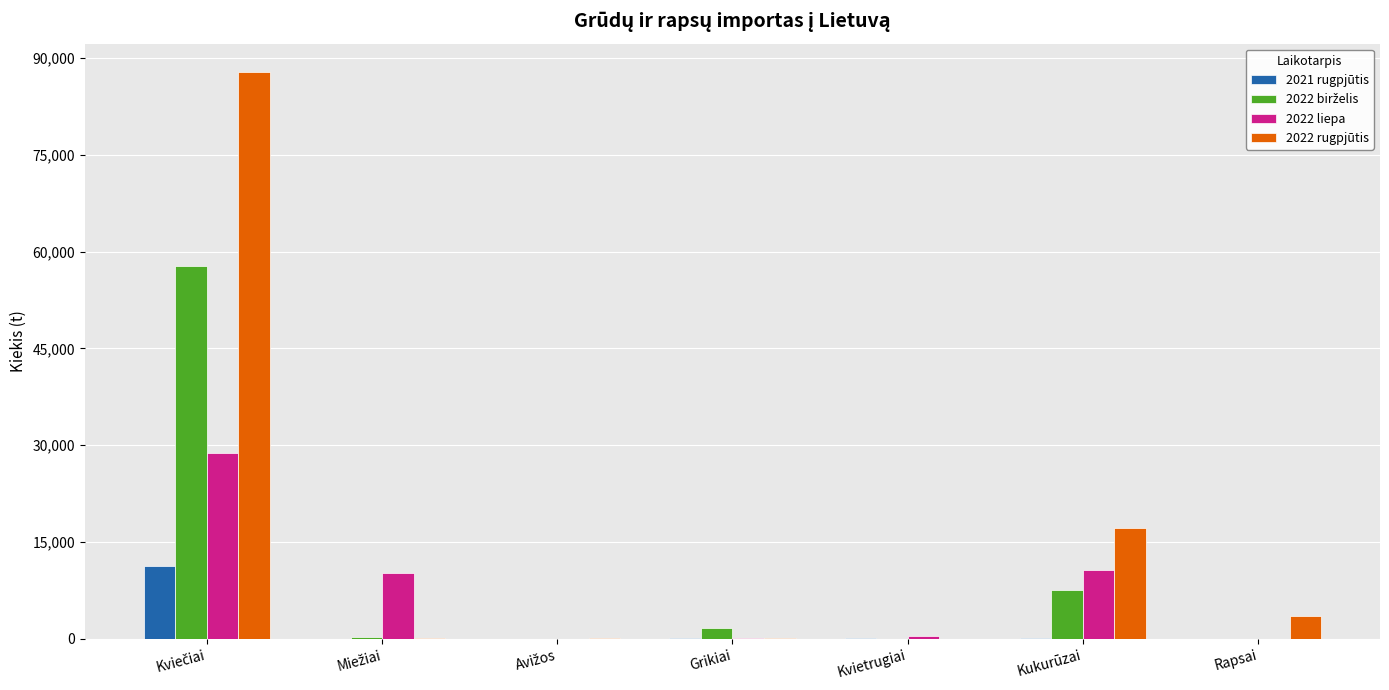

The value of 2022 rugpjūtis at Kukurūzai is 6836.9. True or false?

False